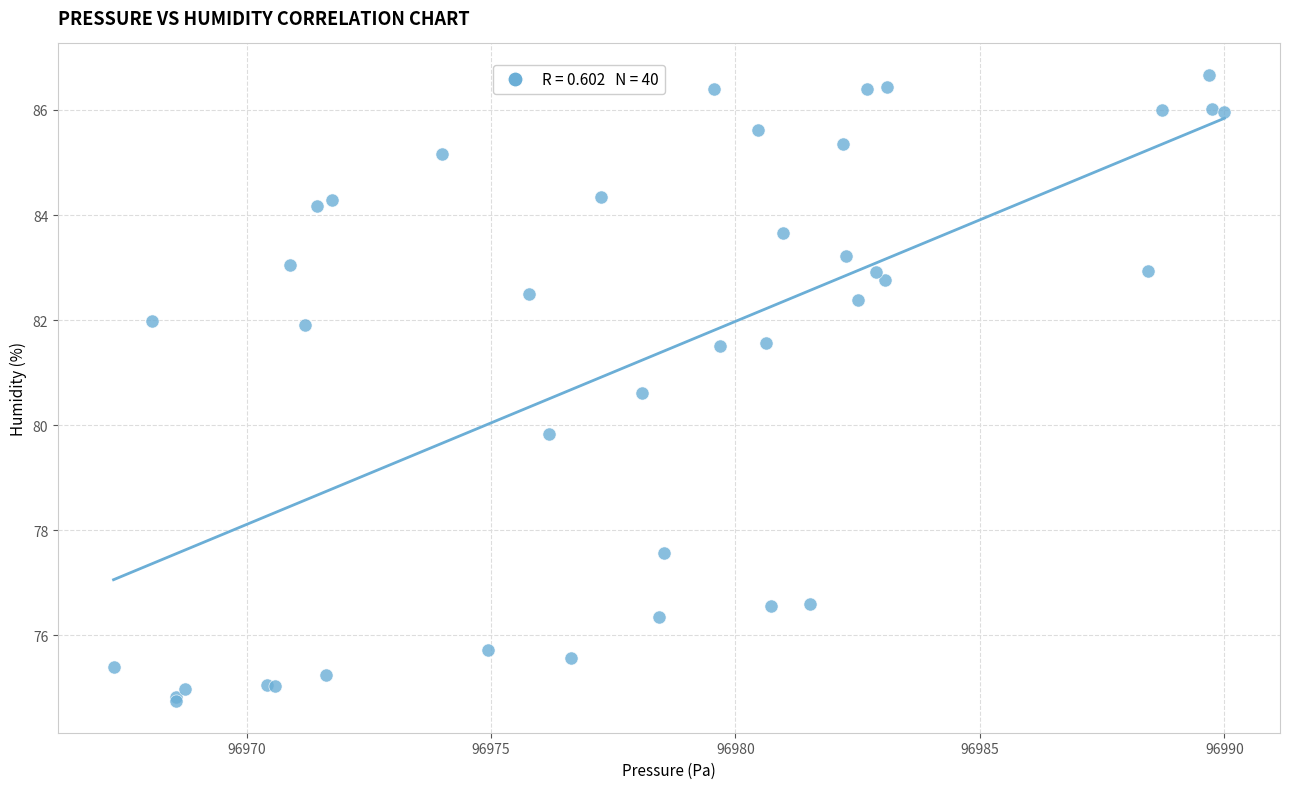

What Y value in the scatter plot is closest to 80?

79.8